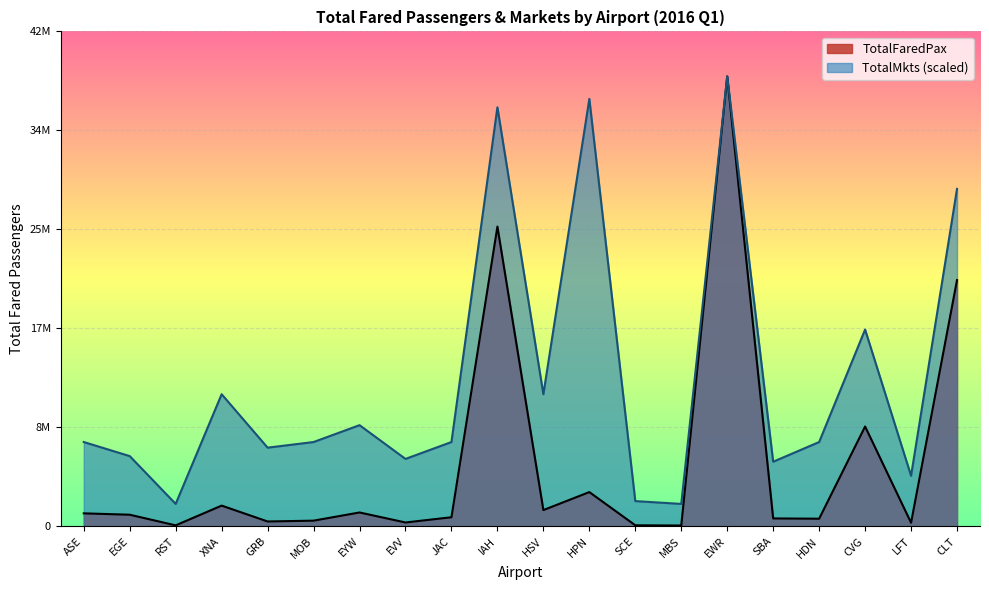

Is the value of TotalMkts at SCE greater than the value of TotalFaredPax at HDN?

Yes